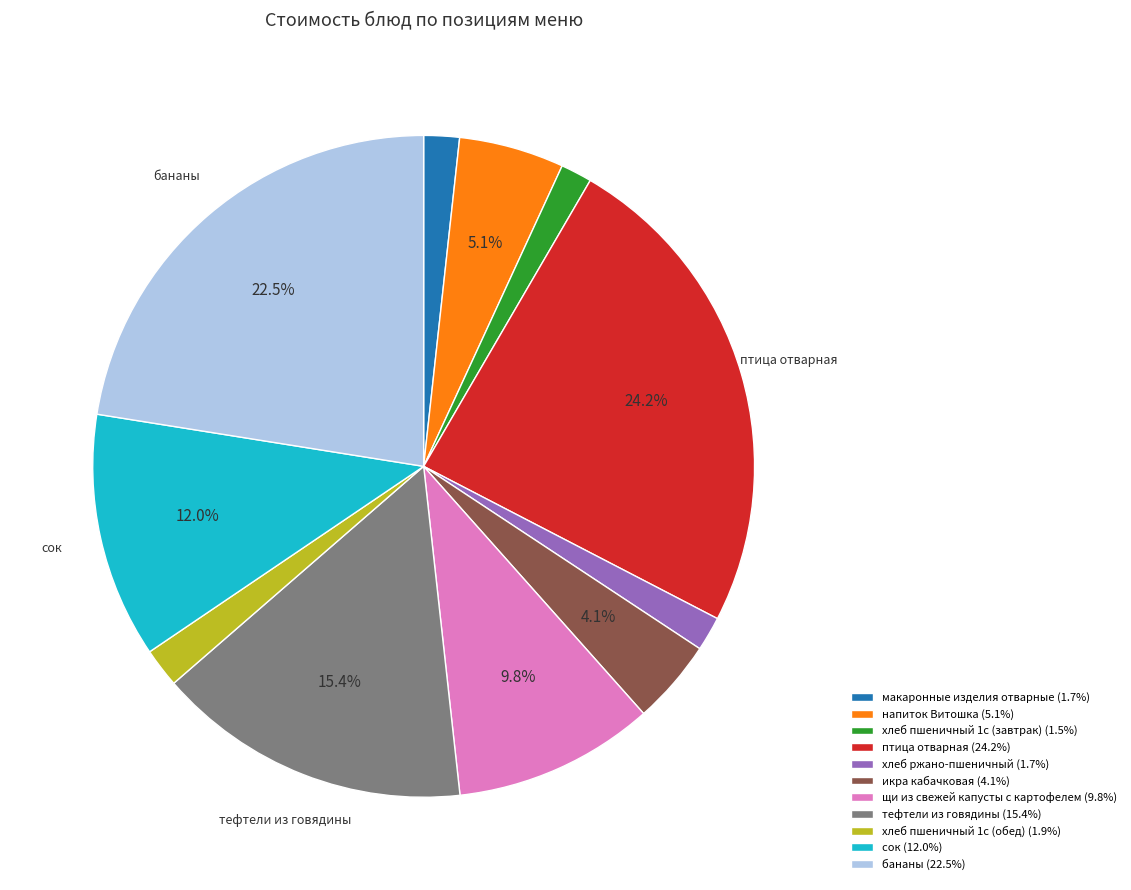

Does any single category account for the majority?

No